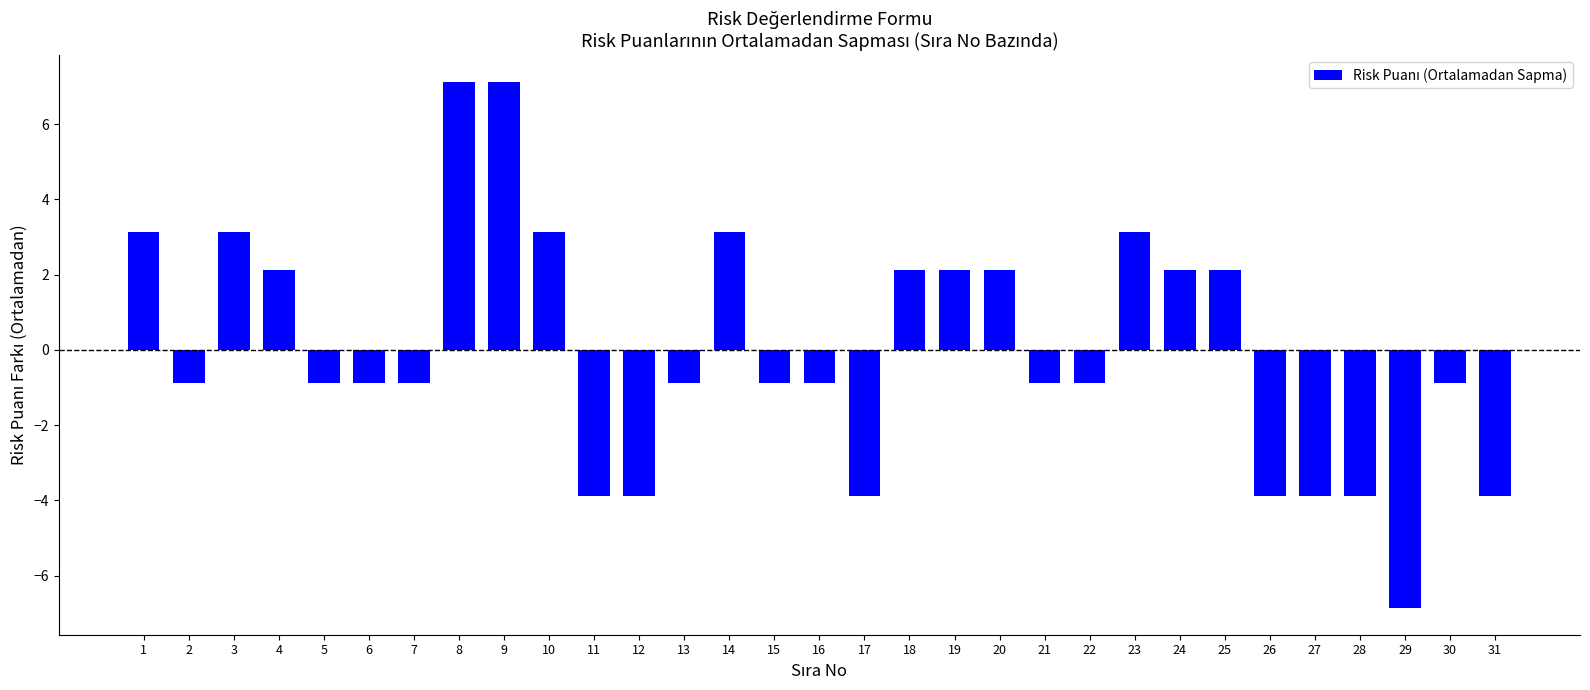

True or false: the data shows 3.1 at 23.

True